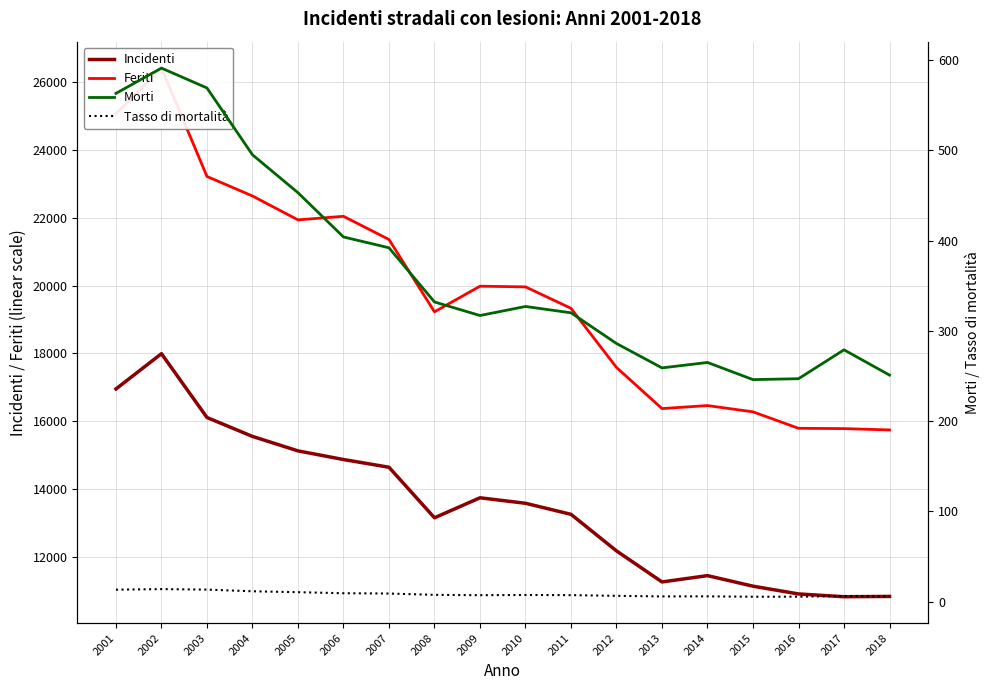

Reading left to right, list all the values displayed in this chart.

Incidenti: 2001=16953.0	2002=17994.0	2003=16111.0	2004=15553.0	2005=15126.0	2006=14871.0	2007=14643.0	2008=13152.0	2009=13742.0	2010=13580.0	2011=13254.0	2012=12175.0	2013=11259.0	2014=11445.0	2015=11134.0	2016=10905.0	2017=10823.0	2018=10832.0
Feriti: 2001=25072.0	2002=26420.0	2003=23223.0	2004=22647.0	2005=21942.0	2006=22047.0	2007=21363.0	2008=19229.0	2009=19985.0	2010=19965.0	2011=19332.0	2012=17587.0	2013=16374.0	2014=16463.0	2015=16278.0	2016=15792.0	2017=15783.0	2018=15744.0
Morti: 2001=563.0	2002=591.0	2003=569.0	2004=495.0	2005=453.0	2006=404.0	2007=392.0	2008=332.0	2009=317.0	2010=327.0	2011=320.0	2012=286.0	2013=259.0	2014=265.0	2015=246.0	2016=247.0	2017=279.0	2018=251.0
Tasso di mortalità: 2001=13.4	2002=14.0	2003=13.4	2004=11.6	2005=10.6	2006=9.4	2007=9.1	2008=7.6	2009=7.3	2010=7.5	2011=7.3	2012=6.6	2013=5.9	2014=6.0	2015=5.6	2016=5.6	2017=6.4	2018=5.7